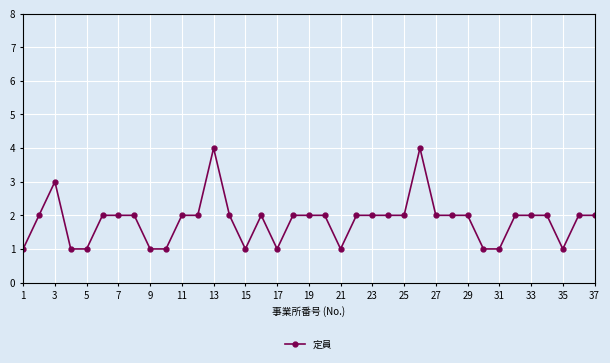

What is the sum of all values?

68